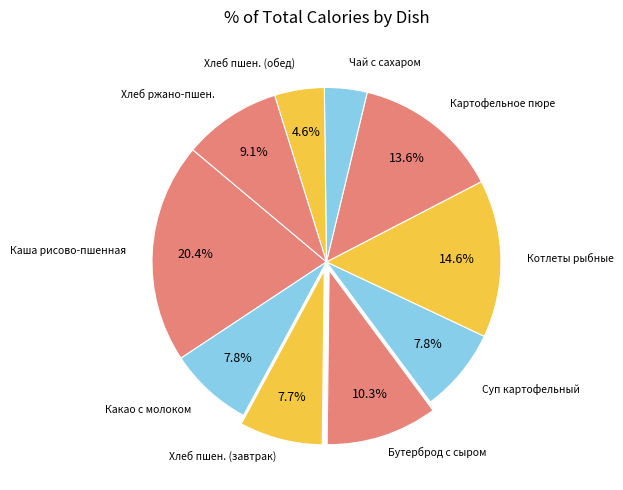

Is there a majority slice in this chart?

No